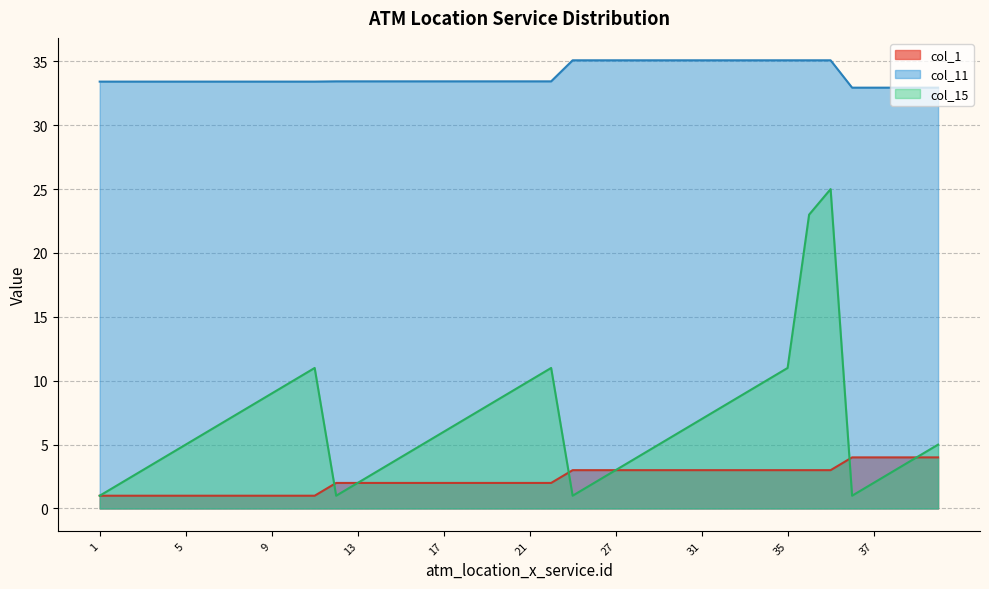

What is the difference between the maximum and minimum values in the col_1 series?

3.0